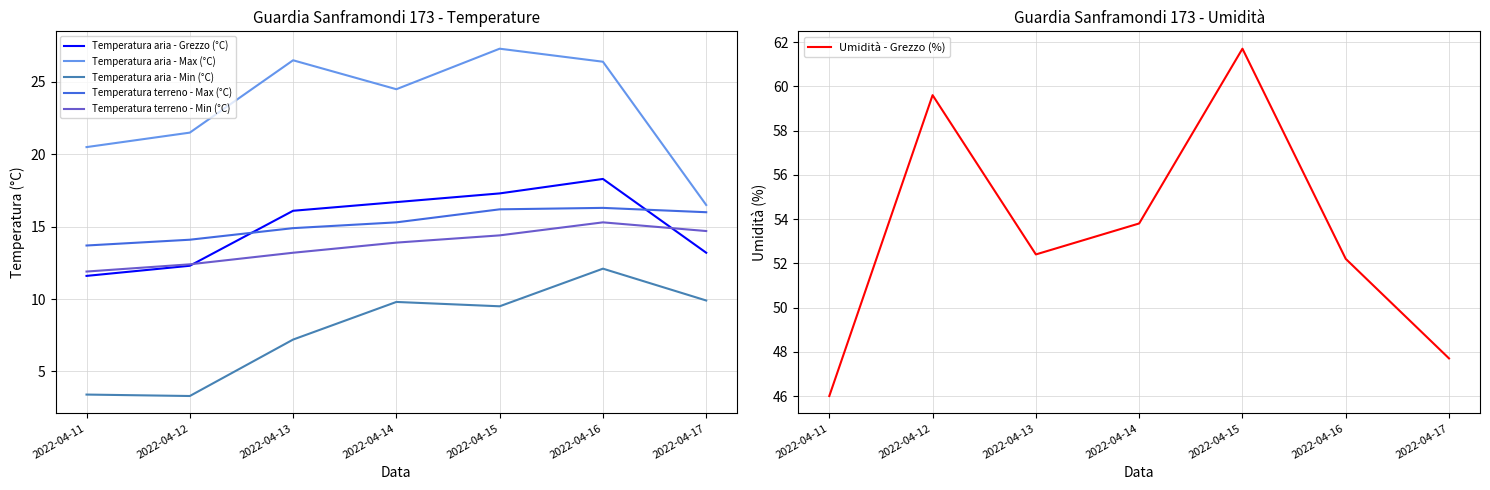

Reading left to right, transcribe all the data shown in this chart.

Temperatura aria - Grezzo (°C): 2022-04-11=11.6	2022-04-12=12.3	2022-04-13=16.1	2022-04-14=16.7	2022-04-15=17.3	2022-04-16=18.3	2022-04-17=13.2
Temperatura aria - Max (°C): 2022-04-11=20.5	2022-04-12=21.5	2022-04-13=26.5	2022-04-14=24.5	2022-04-15=27.3	2022-04-16=26.4	2022-04-17=16.5
Temperatura aria - Min (°C): 2022-04-11=3.4	2022-04-12=3.3	2022-04-13=7.2	2022-04-14=9.8	2022-04-15=9.5	2022-04-16=12.1	2022-04-17=9.9
Temperatura terreno - Max (°C): 2022-04-11=13.7	2022-04-12=14.1	2022-04-13=14.9	2022-04-14=15.3	2022-04-15=16.2	2022-04-16=16.3	2022-04-17=16.0
Temperatura terreno - Min (°C): 2022-04-11=11.9	2022-04-12=12.4	2022-04-13=13.2	2022-04-14=13.9	2022-04-15=14.4	2022-04-16=15.3	2022-04-17=14.7
Umidità - Grezzo (%): 2022-04-11=46.0	2022-04-12=59.6	2022-04-13=52.4	2022-04-14=53.8	2022-04-15=61.7	2022-04-16=52.2	2022-04-17=47.7